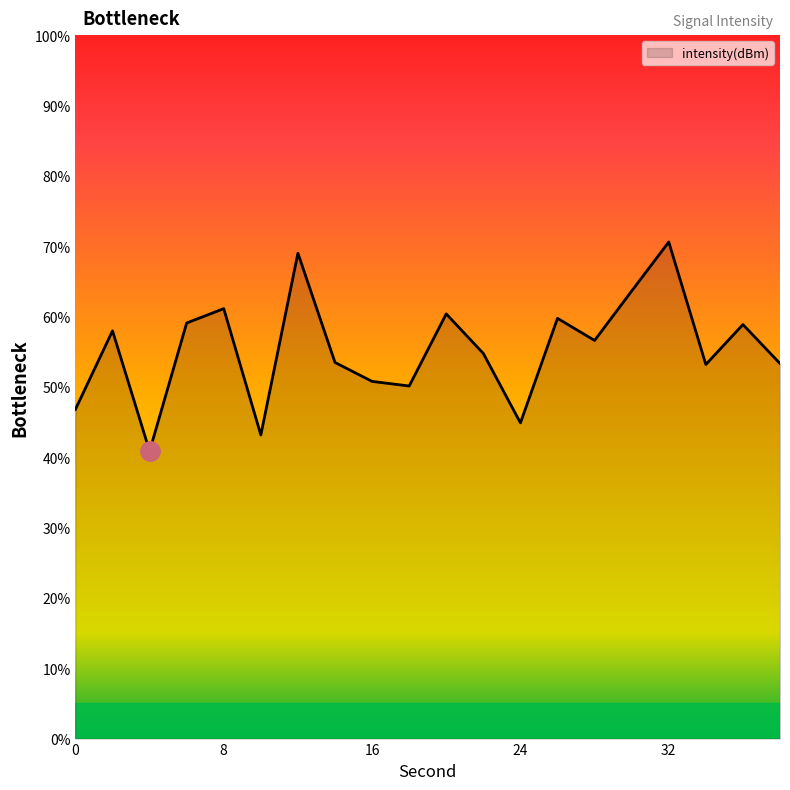

What is the greatest value displayed?

70.6